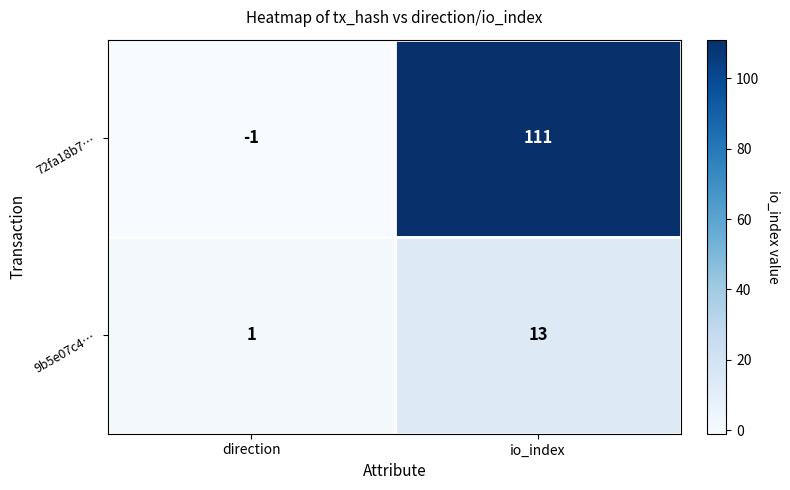

What is the average value of the 72fa18b7… series?

55